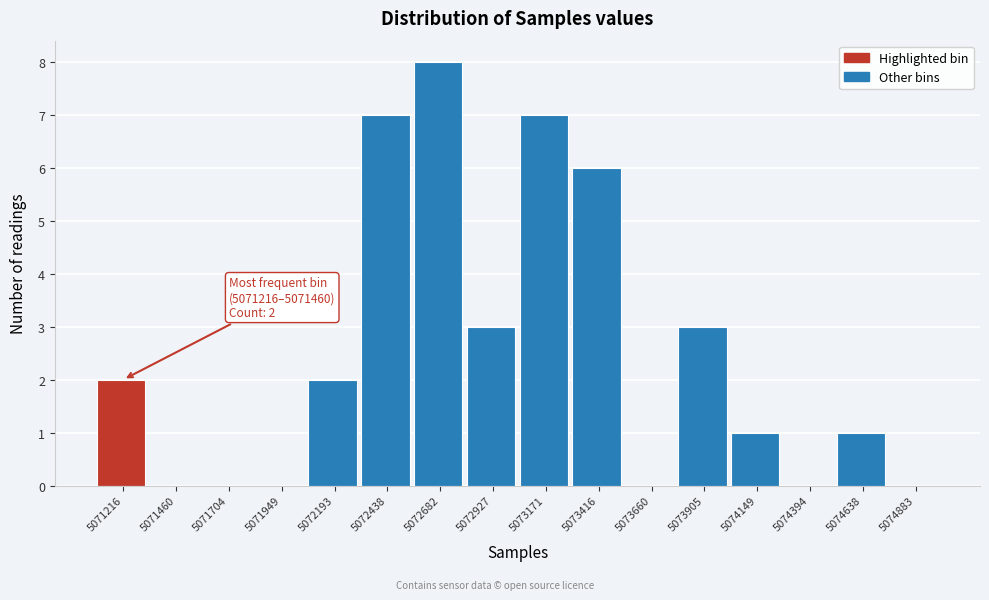

Reading left to right, list all the values displayed in this chart.

5071216=2	5071460=0	5071704=0	5071949=0	5072193=2	5072438=7	5072682=8	5072927=3	5073171=7	5073416=6	5073660=0	5073905=3	5074149=1	5074394=0	5074638=1	5074883=0